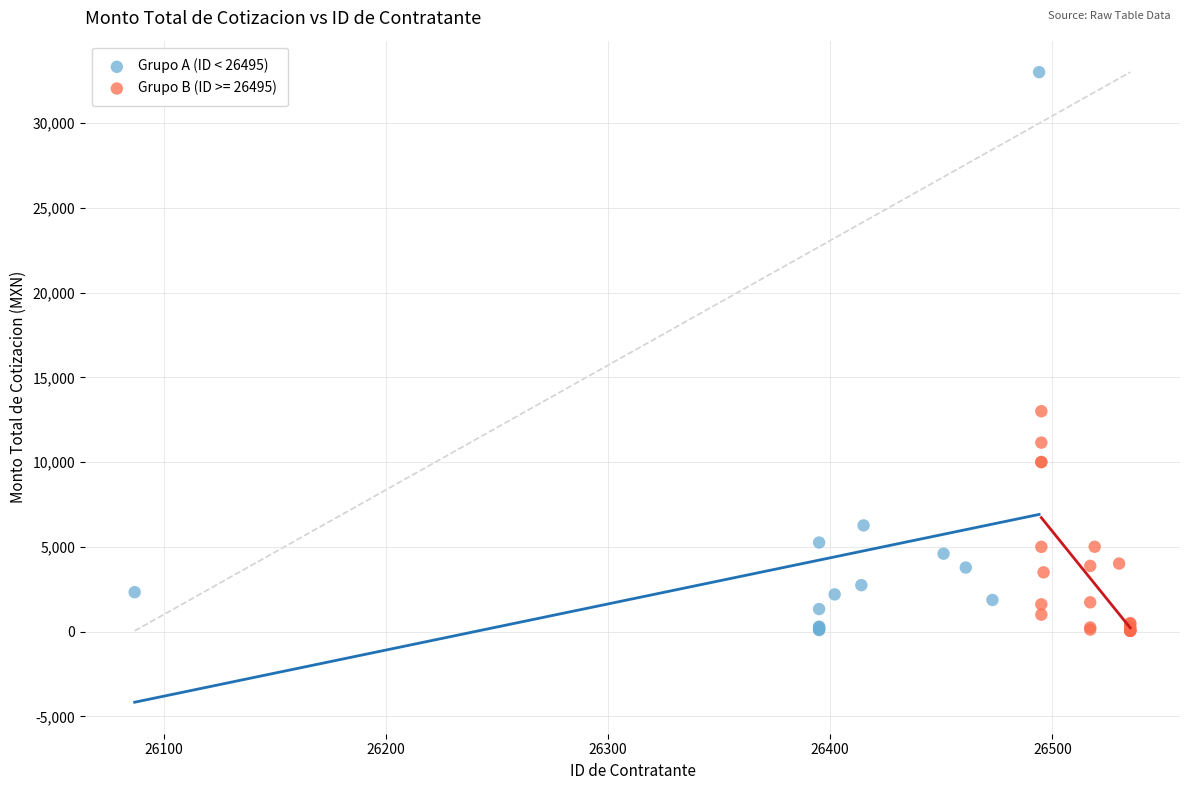

Which series has the largest Y range (max minus min)?

Grupo A (ID < 26495)